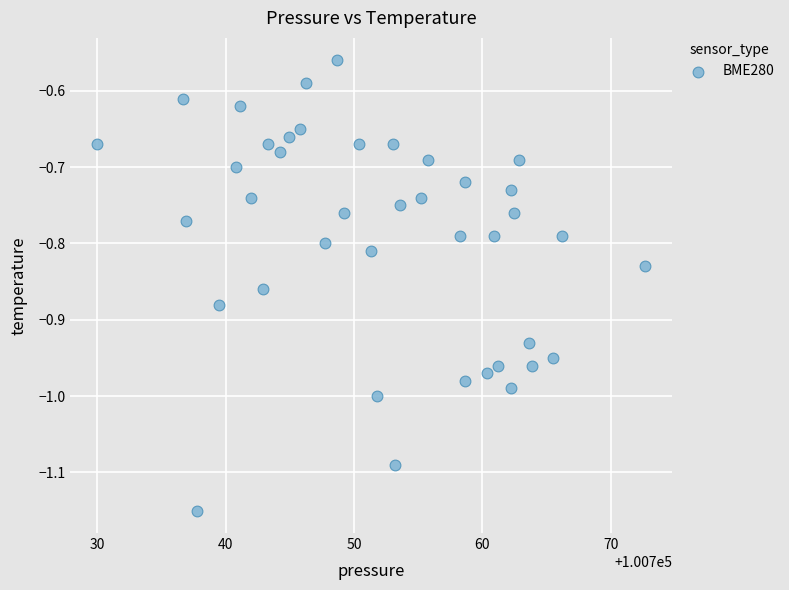

What is the range of Y values (max minus min)?

0.6